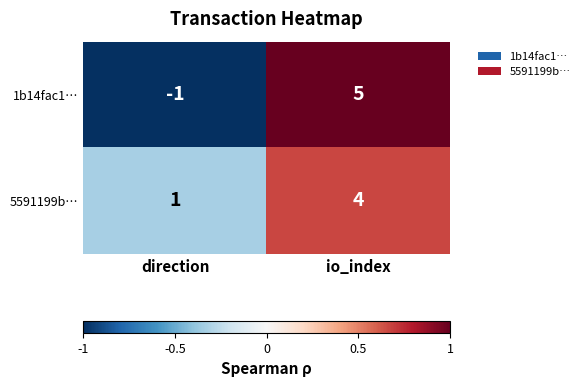

What is the difference between the maximum and minimum values in the 1b14fac1… series?

6